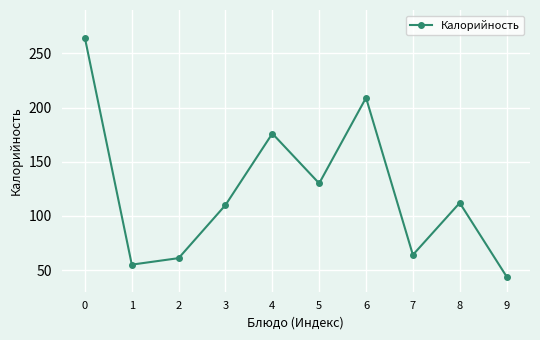

At which category does the data reach its first local peak?

4